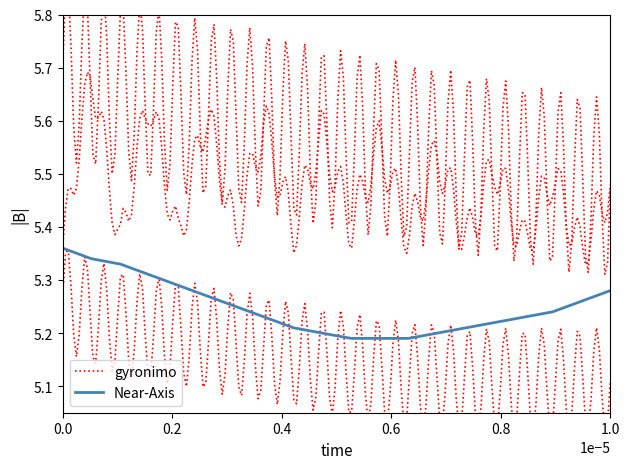

How many categories are shown in the chart?

20